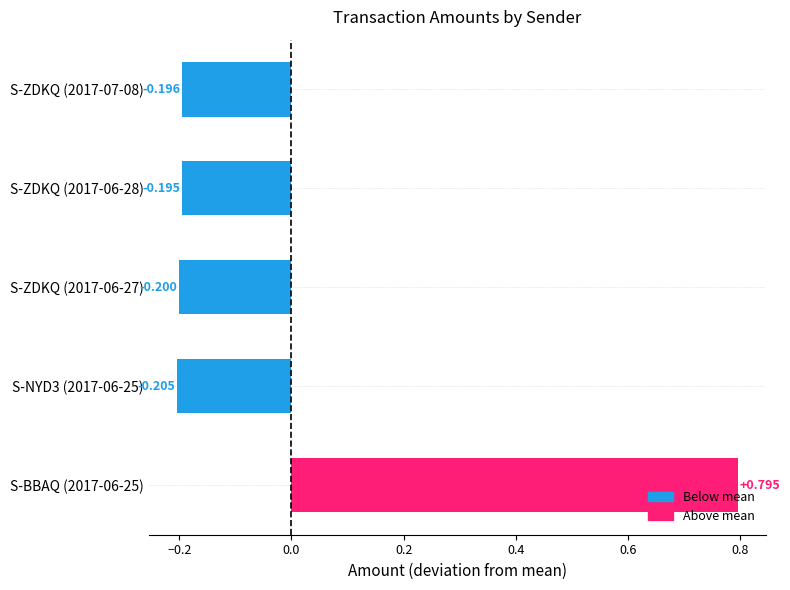

What is the greatest value displayed?

0.8